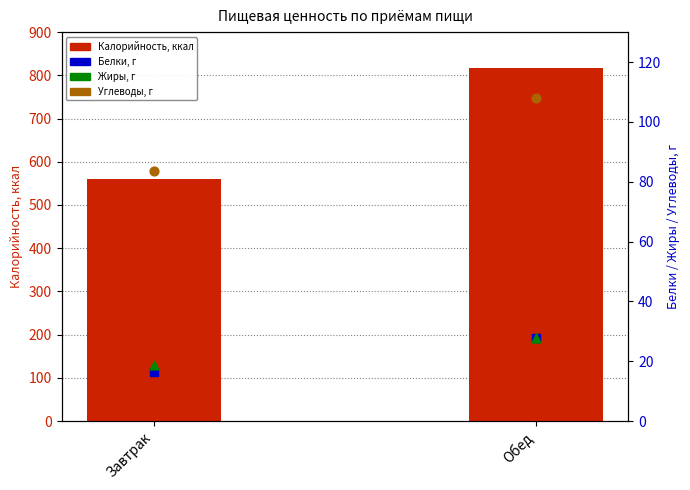

Which series has the largest total across all categories?

Калорийность, ккал